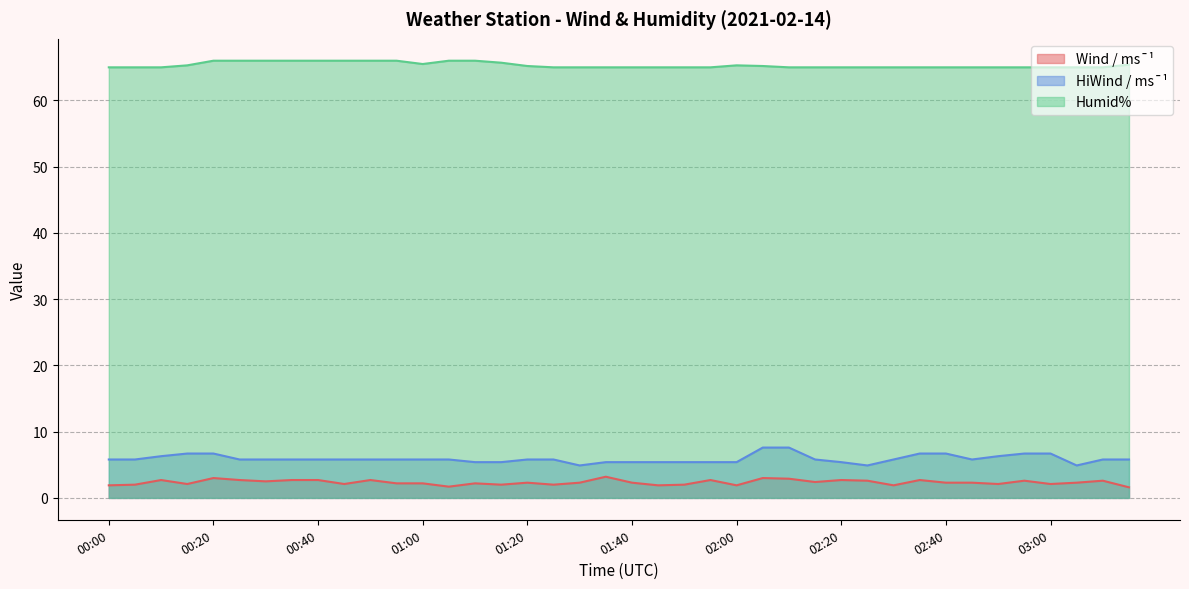

What is the spread (max minus min) of values at 03:05?

62.7